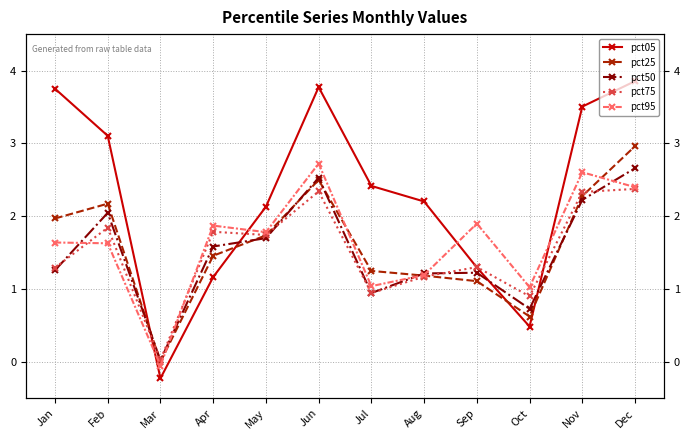

What is the highest value of the pct95 series?

2.7